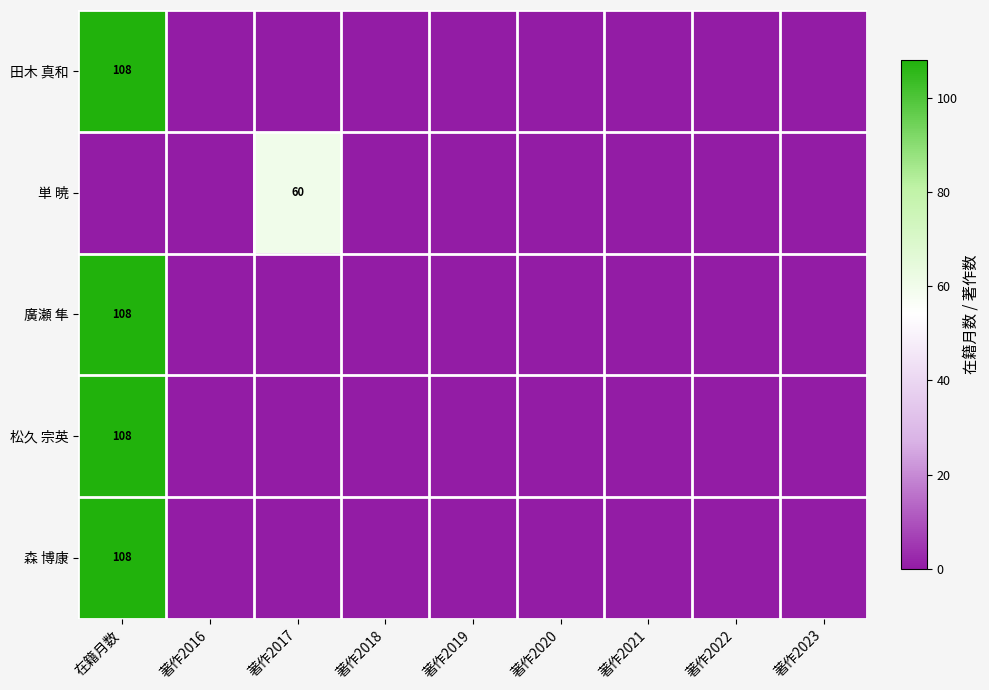

The 森 博康 series shows 108 at 在籍月数. True or false?

True